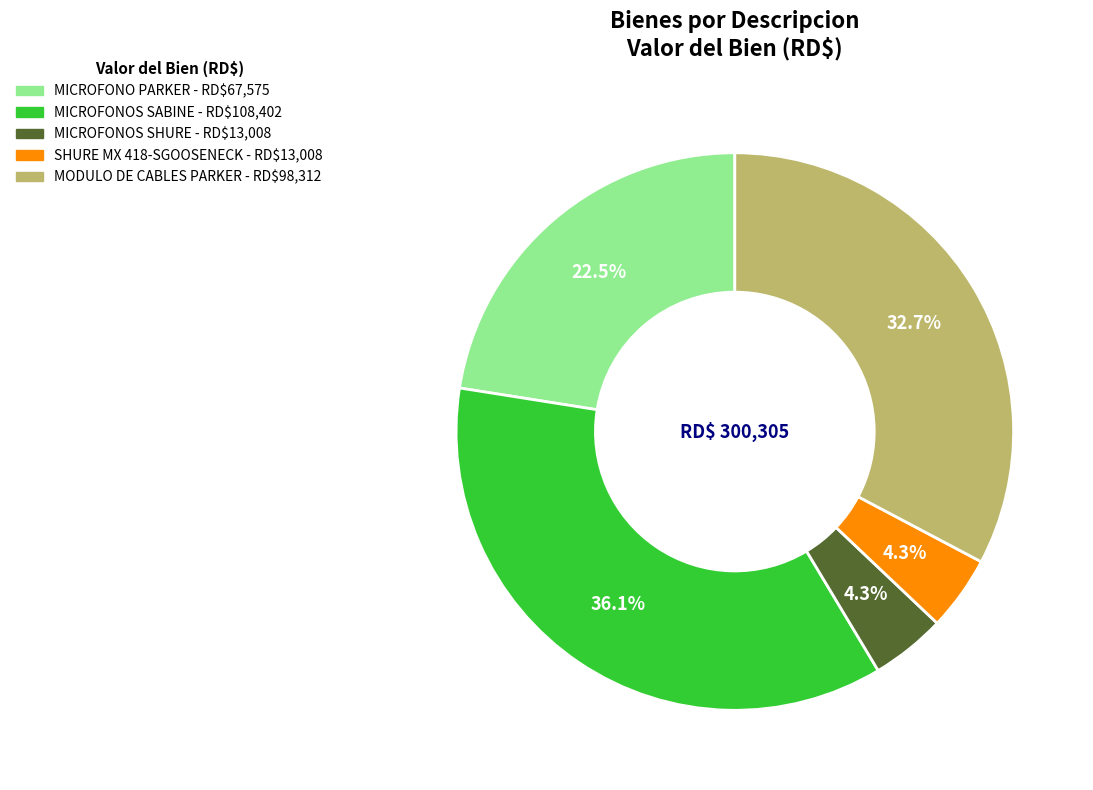

Does any single category account for the majority?

No